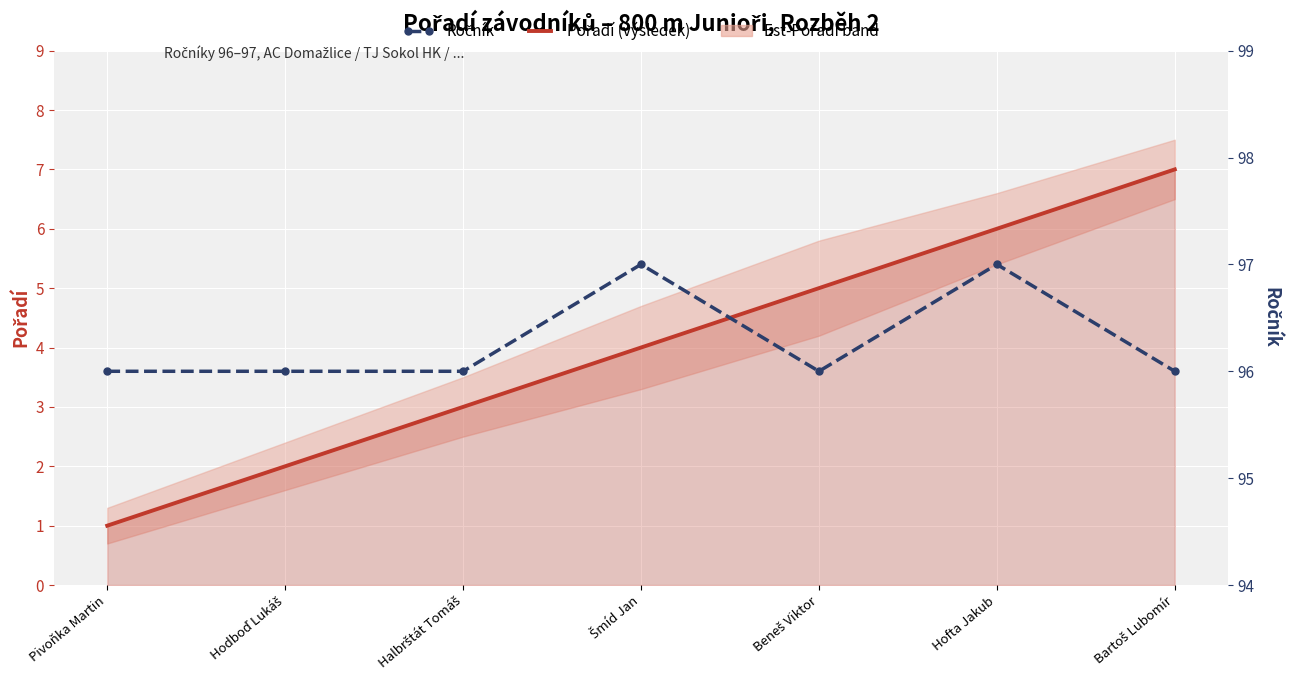

What is the label of the 5th point from the left?

Beneš Viktor